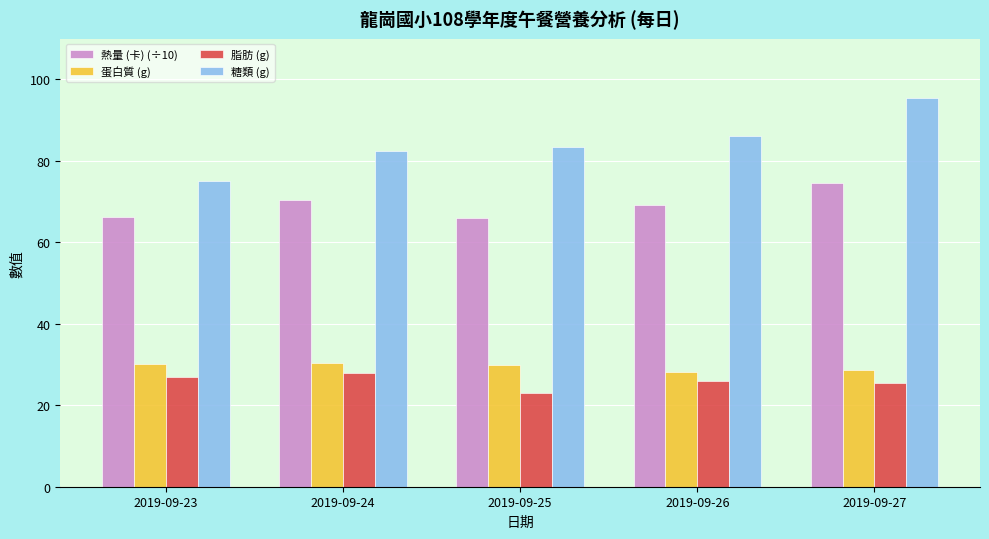

Rank the series by their maximum value, from highest to lowest.

糖類 (g), 熱量 (卡) (÷10), 蛋白質 (g), 脂肪 (g)